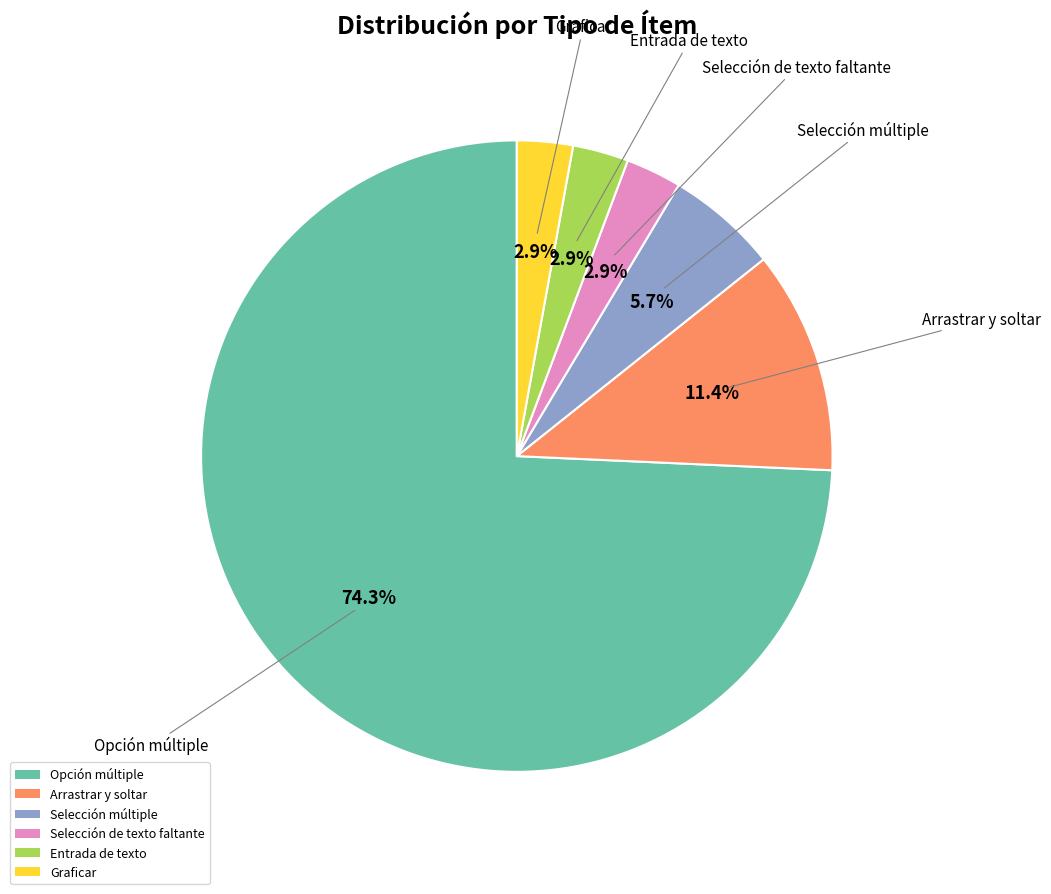

Is the sum of Selección múltiple and Graficar greater than half?

No